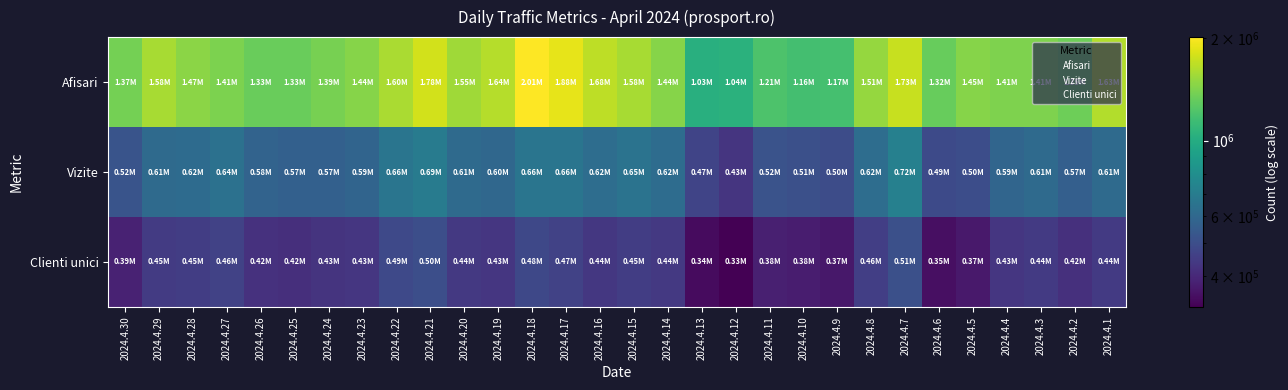

At 2024.4.26, list the series in order from largest to smallest.

Afisari, Vizite, Clienti unici